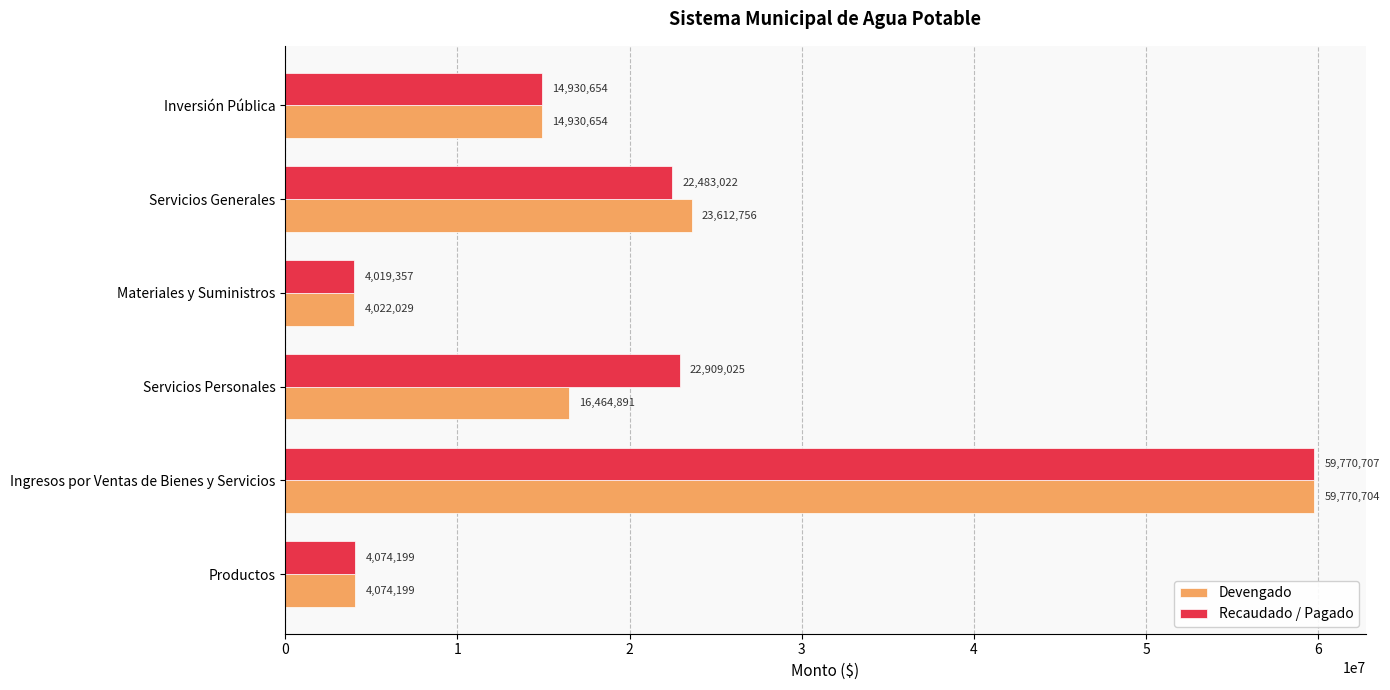

At which category is the sum across all series the highest?

Ingresos por Ventas de Bienes y Servicios